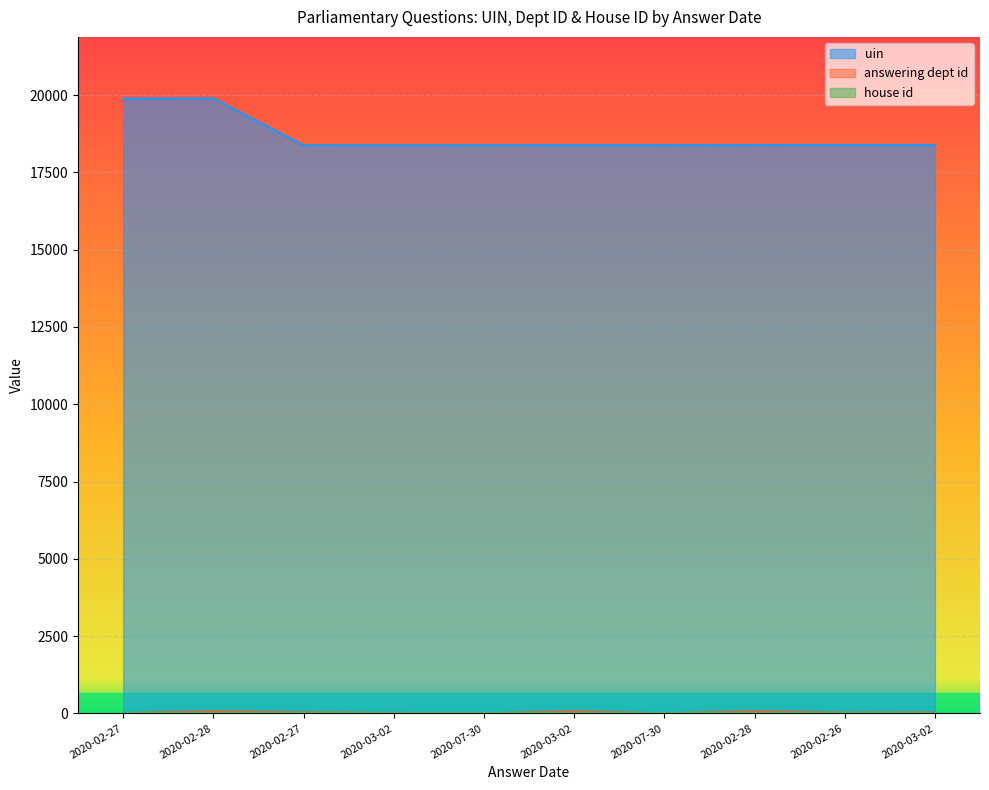

What is the difference between the answering dept id values at 2020-07-30 and 2020-02-28?

59